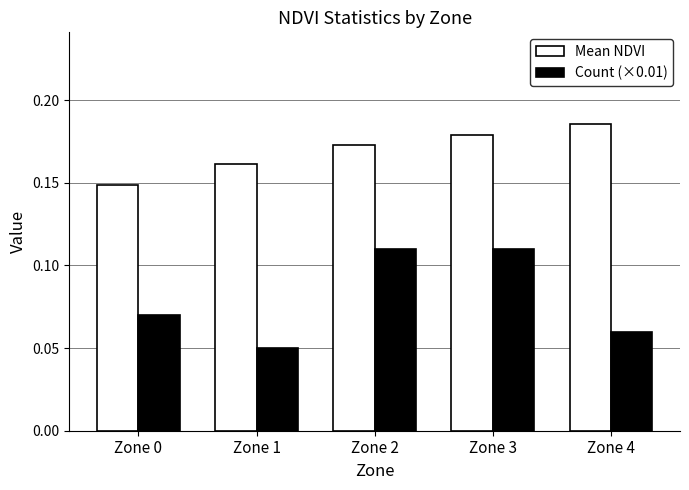

At which label does Count (×0.01) reach its minimum?

Zone 1